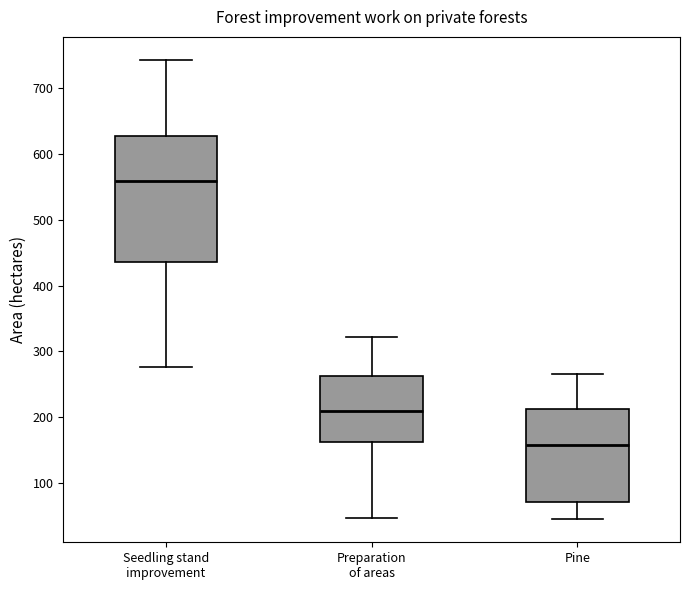

Reading left to right, read every box against the y-axis: the position of its median line, the range the box covers, and the ends of its whiskers. The values are not printed on the chart, so give them approximately, as read against the axis.

Seedling stand improvement: median 560, box 440 to 630, whiskers 280 to 740
Preparation of areas: median 210, box 160 to 260, whiskers 50 to 320
Pine: median 160, box 70 to 210, whiskers 40 to 260